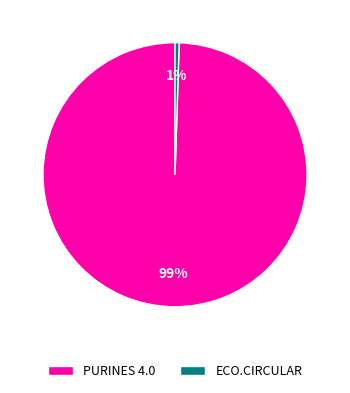

Rank the categories by value from lowest to highest.

ECO.CIRCULAR, PURINES 4.0